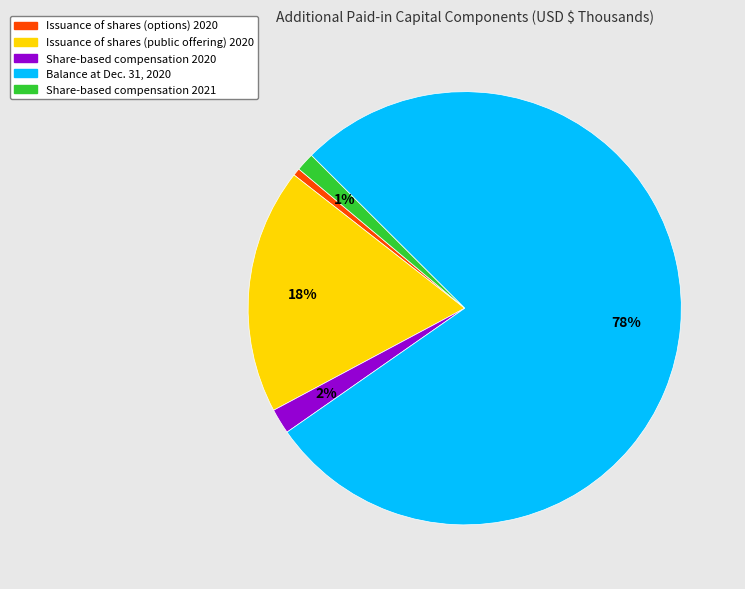

Which category has the biggest portion of the pie?

Balance at Dec. 31, 2020